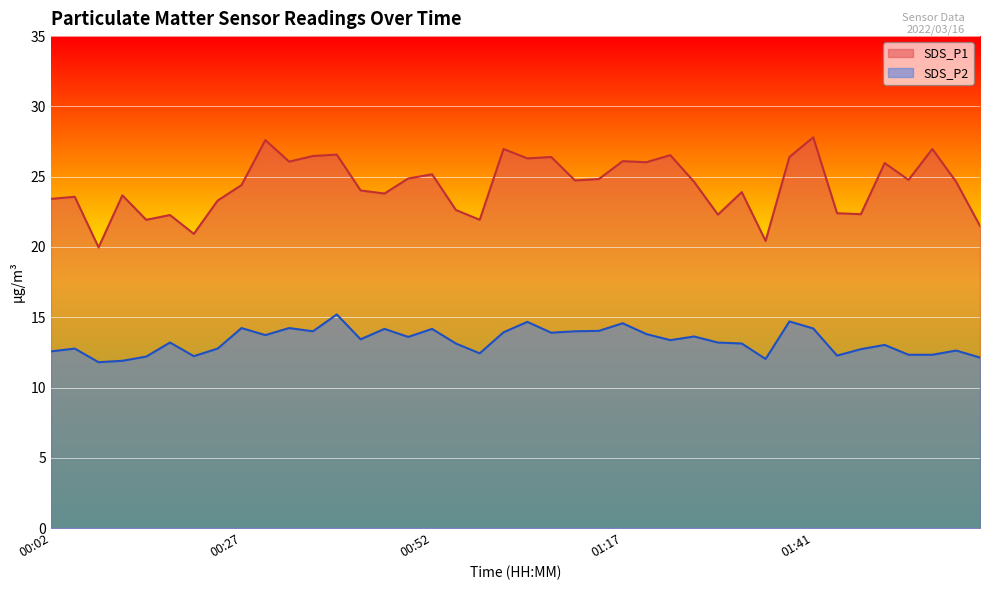

At which category is the sum across all series the highest?

01:41